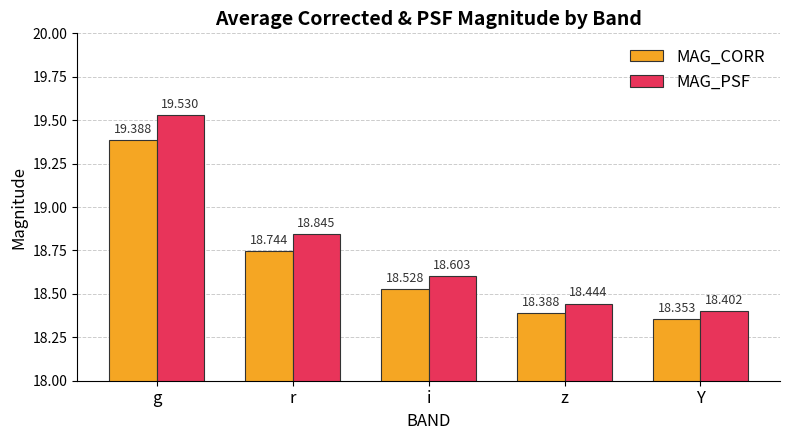

What is the total value across all series at i?

37.1